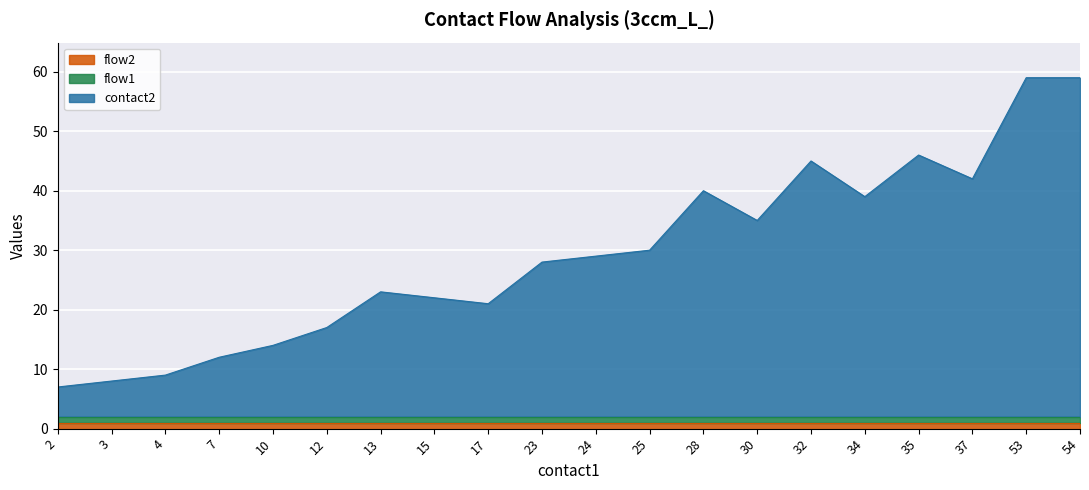

What is the smallest value displayed?

1